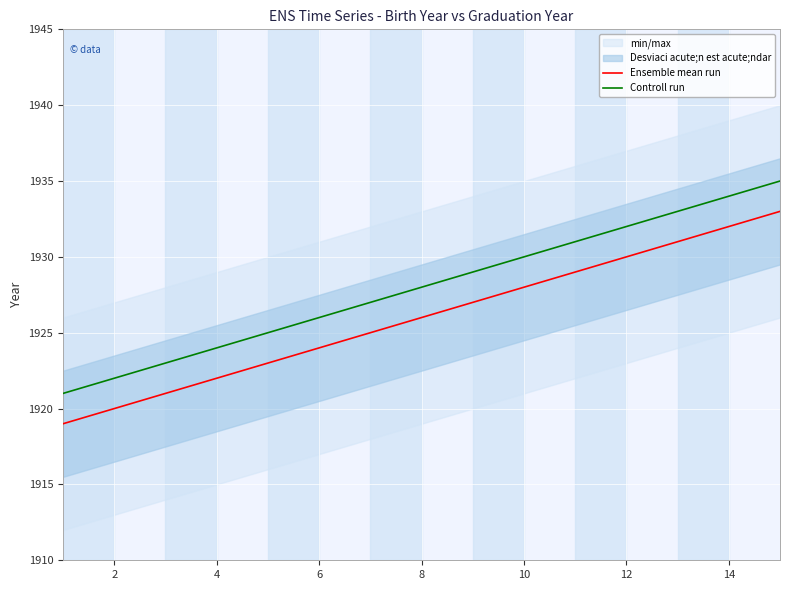

Is the value of Controll run at 4 greater than the value of Ensemble mean run at 2?

Yes